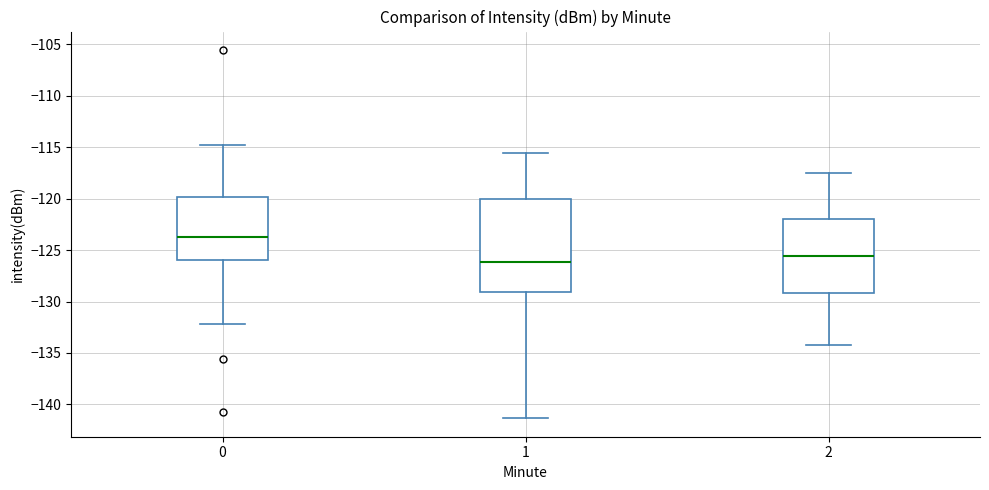

Where is the lower edge of the box at x = 0 on the y-axis? The values are not printed on the chart, so give them approximately, as read against the axis.

-126.0